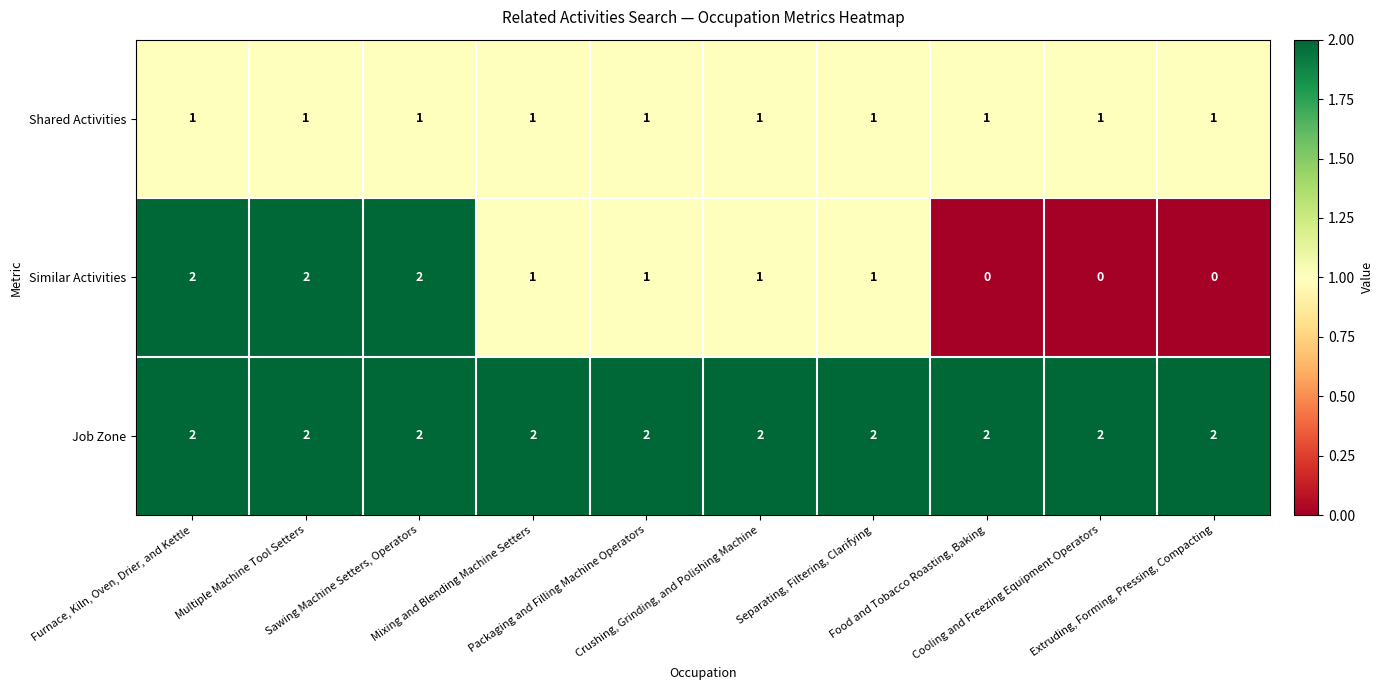

How many Similar Activities values are between 0 and 2?

10